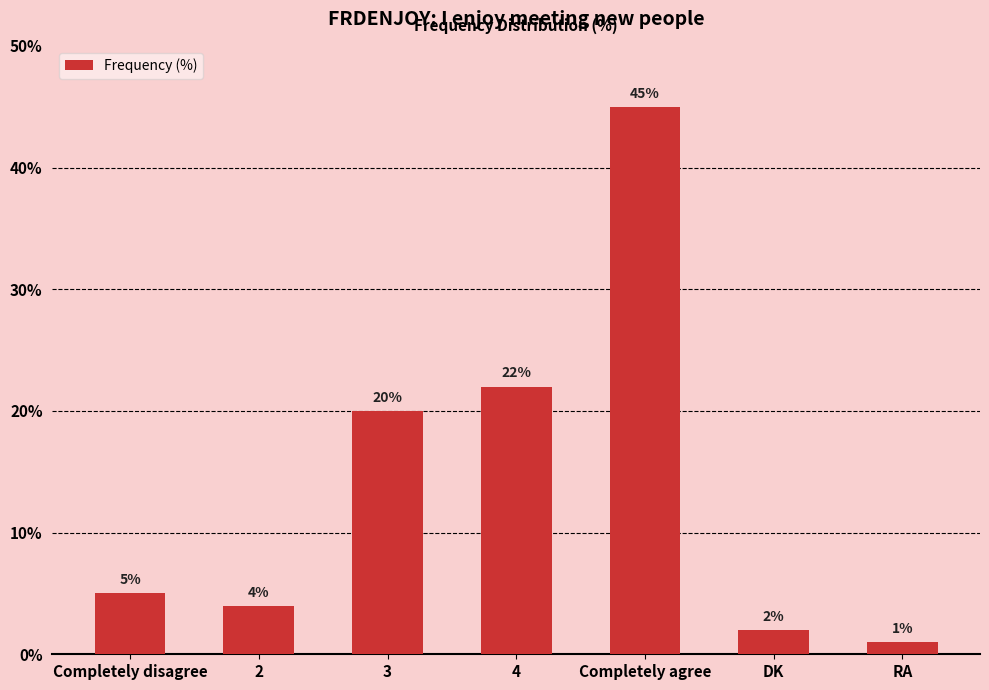

What is the label of the 1st bar from the left?

Completely disagree